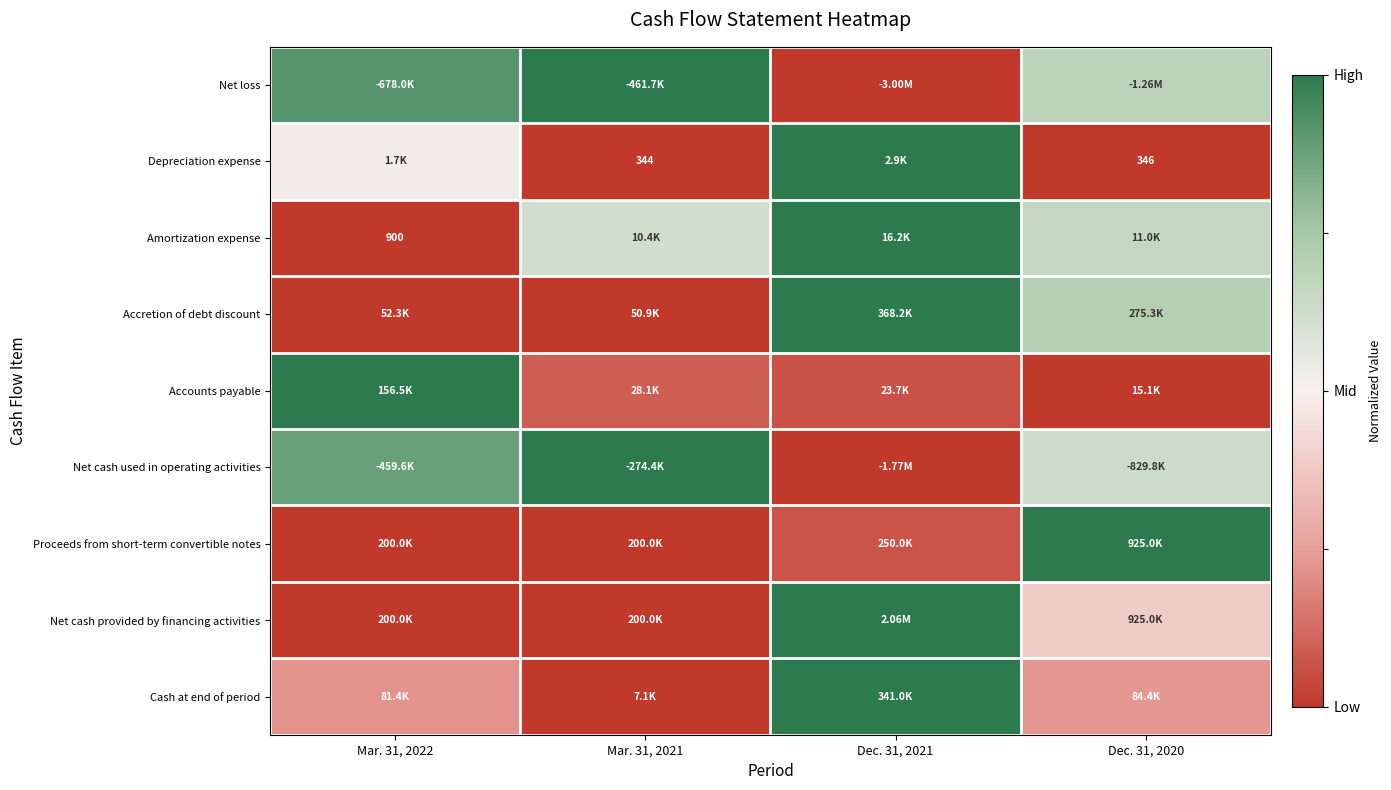

At which label is Amortization expense closest to 0?

Mar. 31, 2022